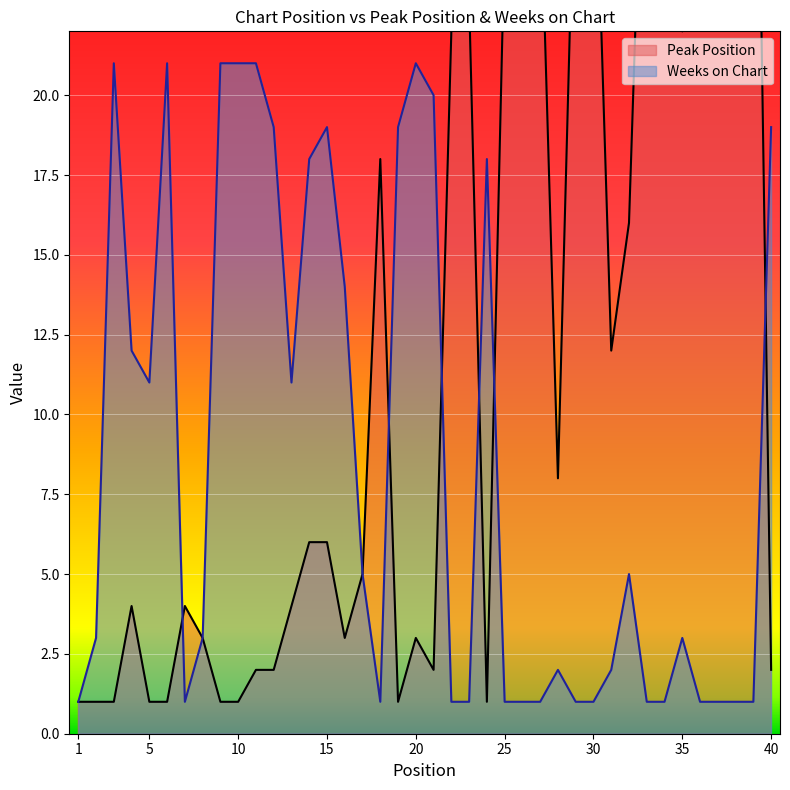

True or false: Weeks on Chart and Peak Position intersect in this chart.

True